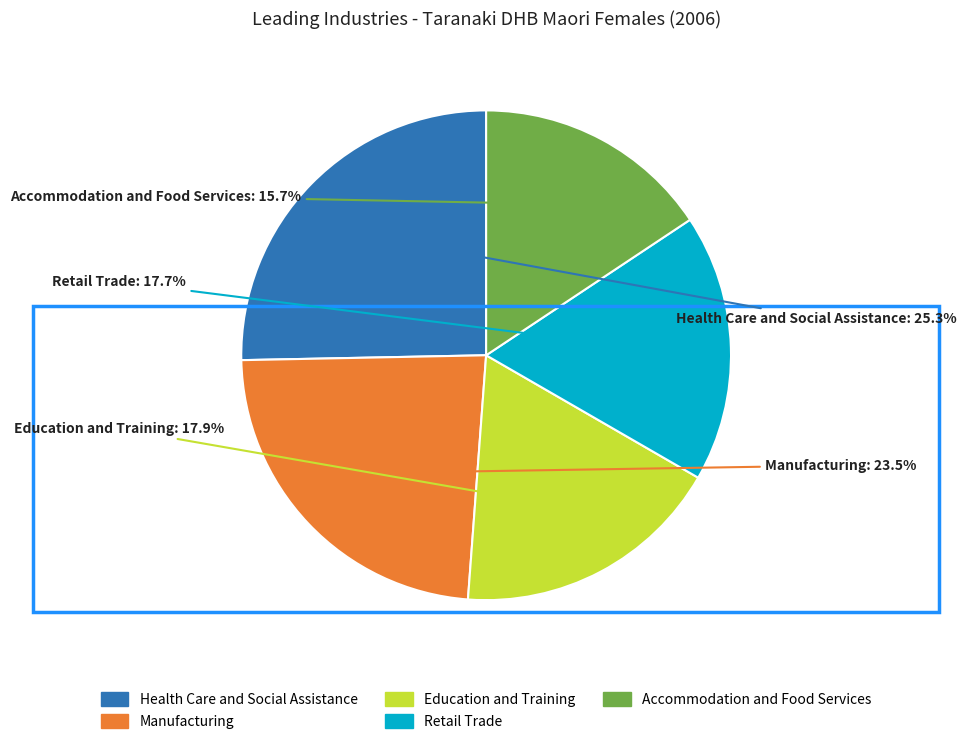

Which category has the biggest portion of the pie?

Health Care and Social Assistance